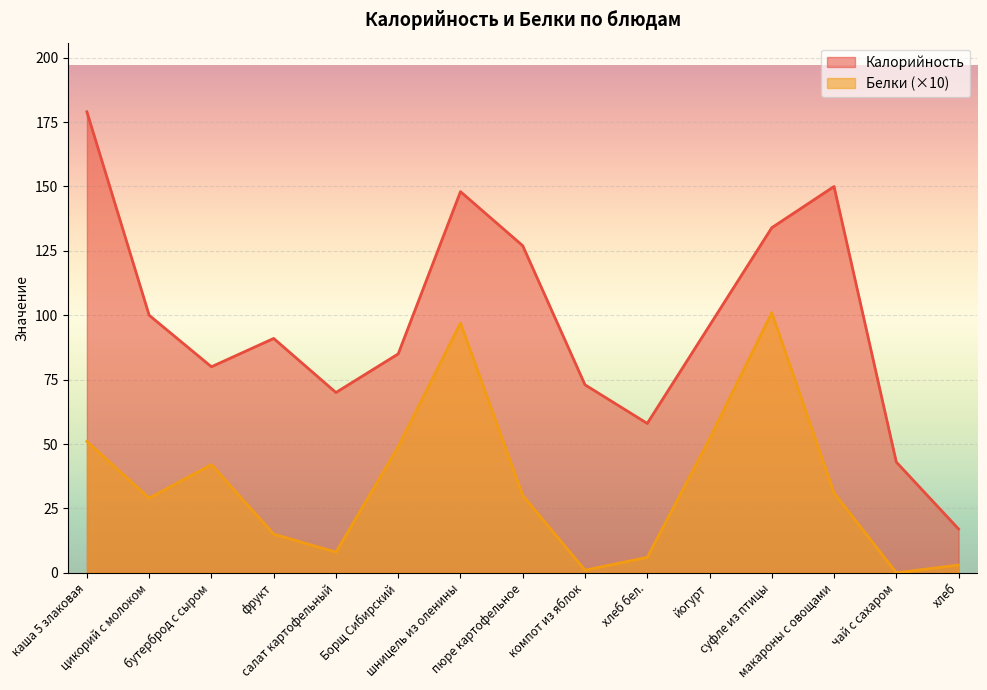

At how many categories does at least one series exceed 7?

15